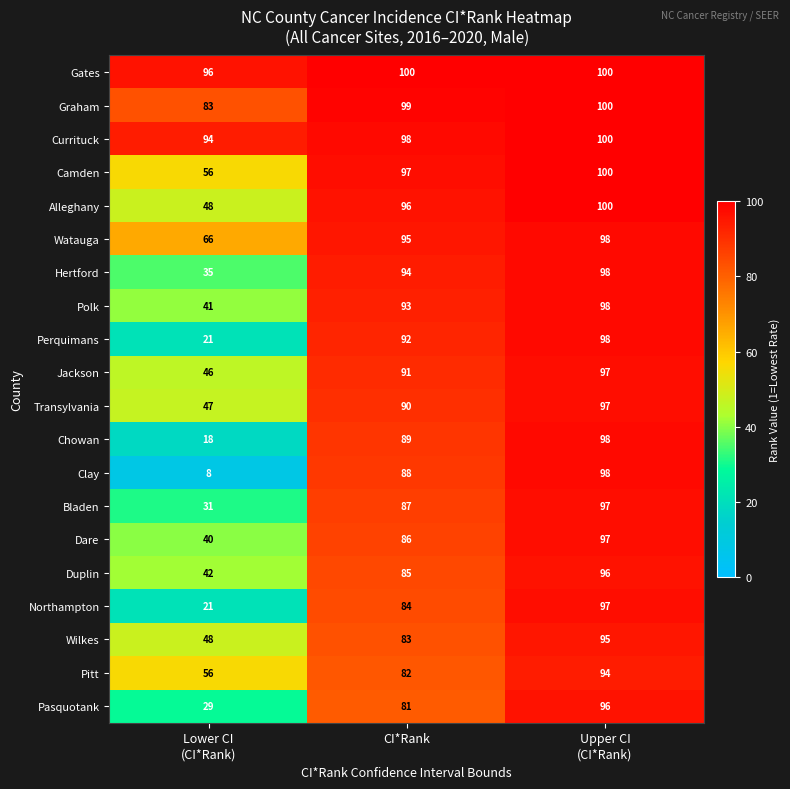

Which category has the lowest value across all series?

Lower CI
(CI*Rank)